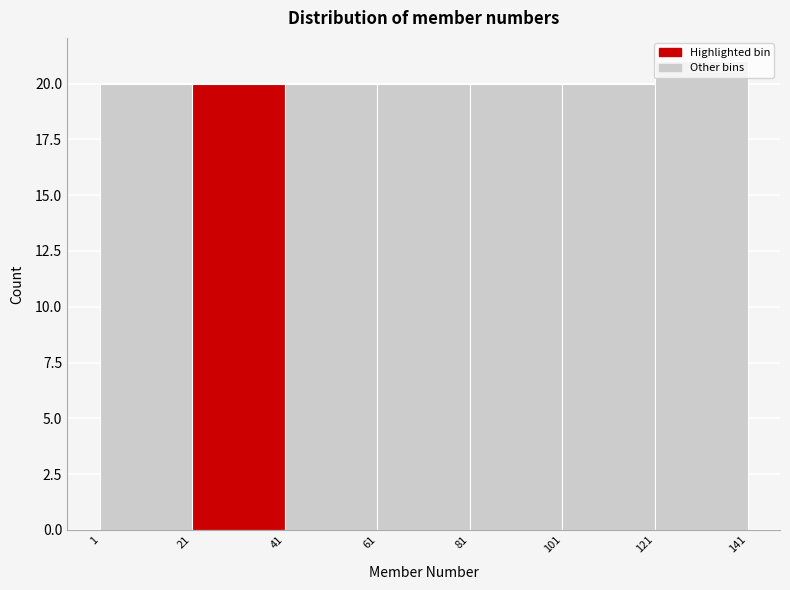

Reading left to right, transcribe this chart: for each bar, give the range it covers on the x-axis and its height. The values are not printed on the chart, so give them approximately, as read against the axis.

1 to 21: 20
21 to 41: 20
41 to 61: 20
61 to 81: 20
81 to 101: 20
101 to 121: 20
121 to 141: 21